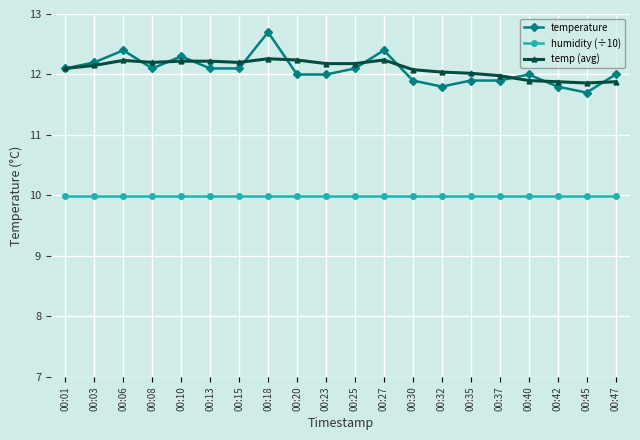

What are all the series names shown in the legend?

temperature, humidity (÷10), temp (avg)